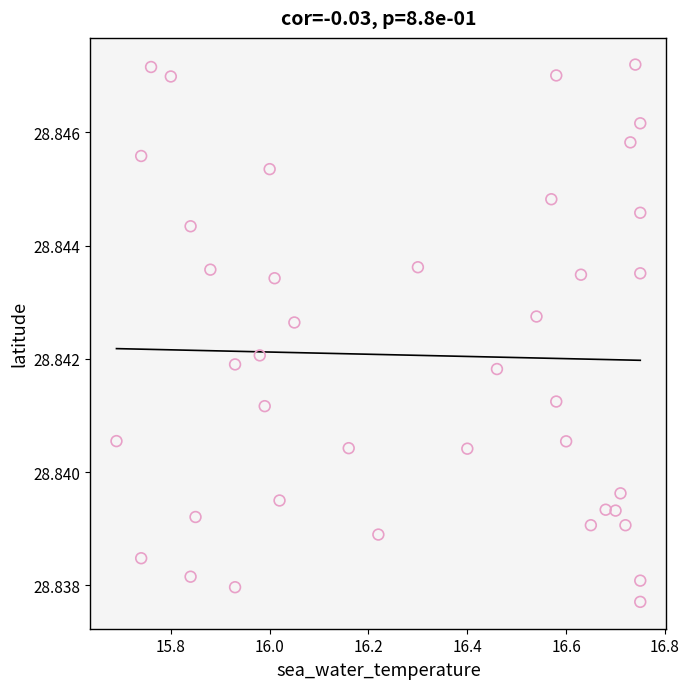

What is the range of X values (max minus min)?

1.1